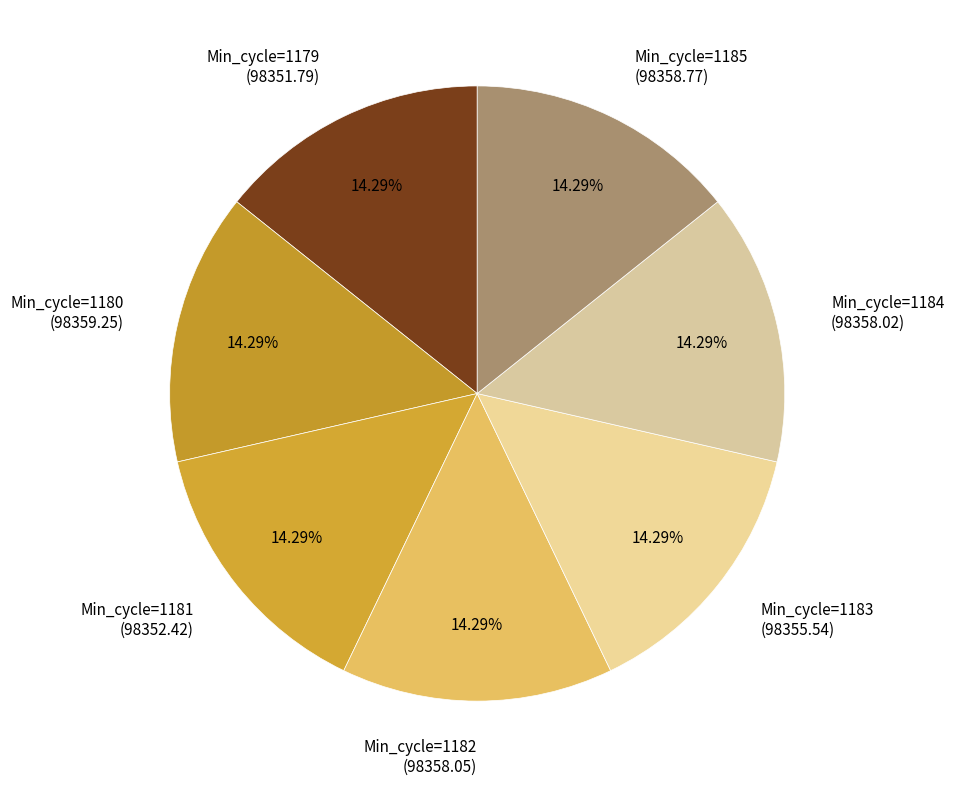

Does any single category account for the majority?

No